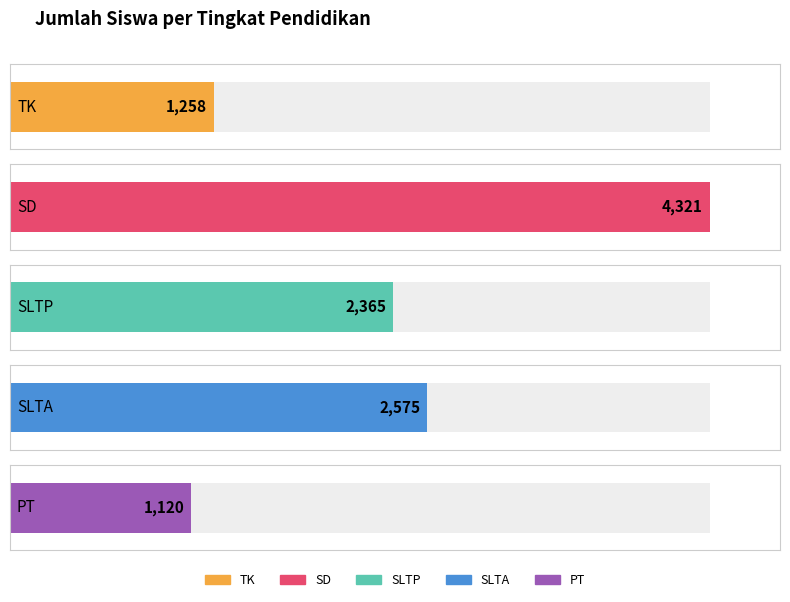

Which series has the largest range (max minus min)?

SD